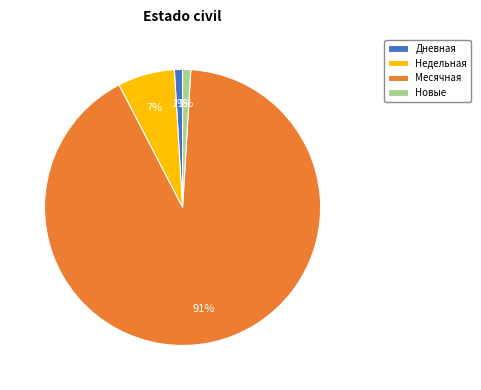

Which has a higher value, Новые or Месячная?

Месячная